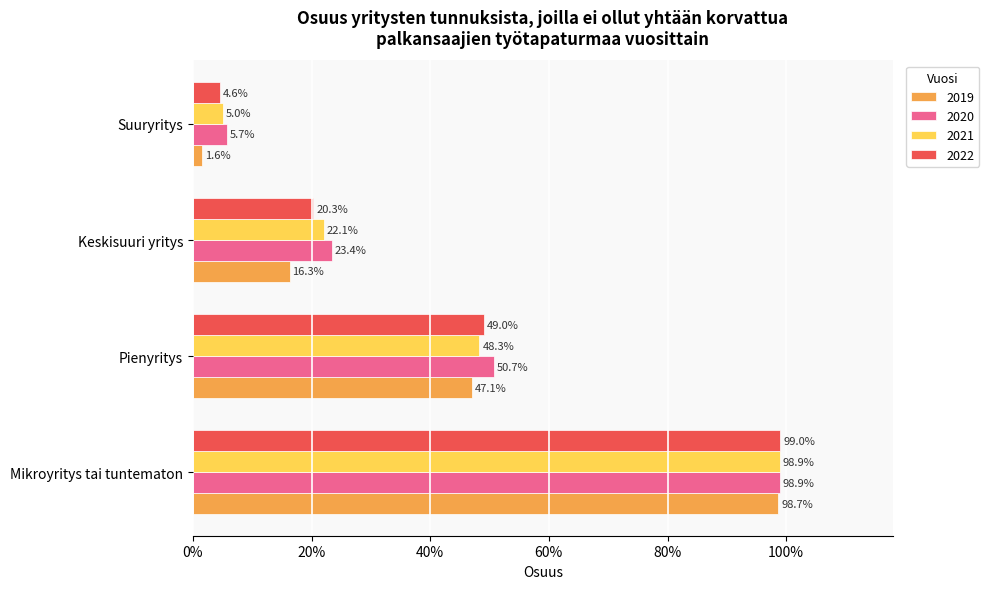

Which series has the largest total across all categories?

2020